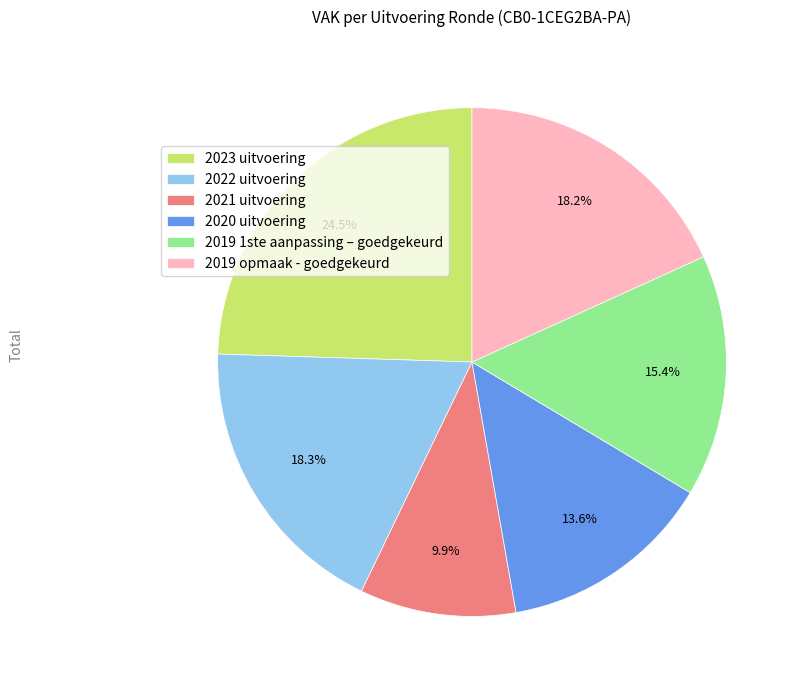

Is there any slice that represents more than half of the pie?

No